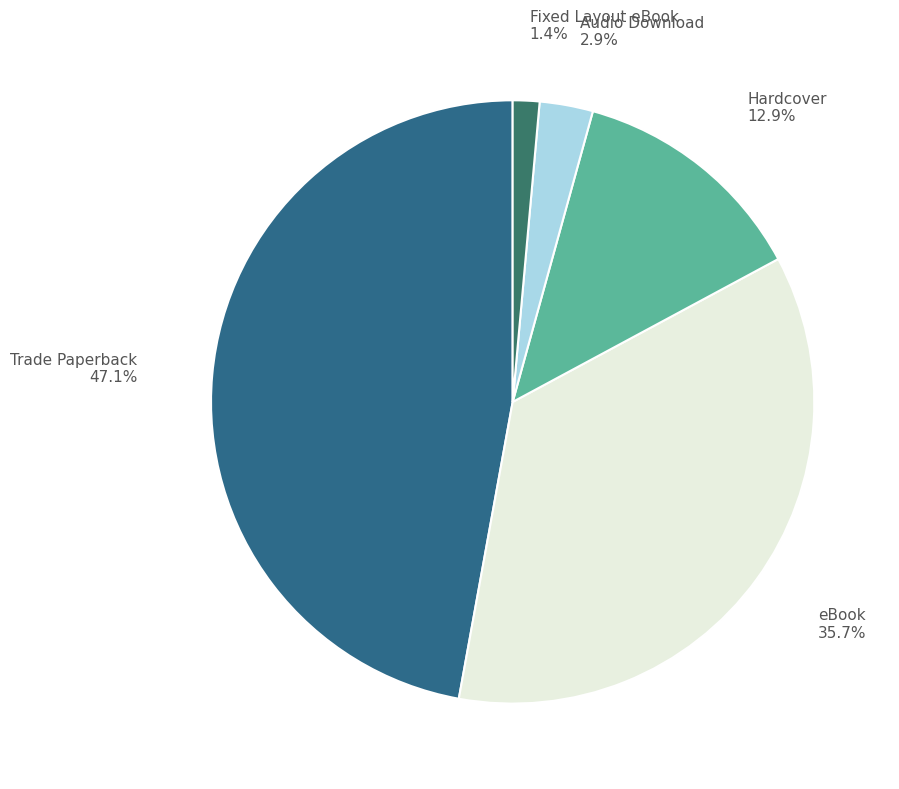

Count the number of slices in the pie.

5